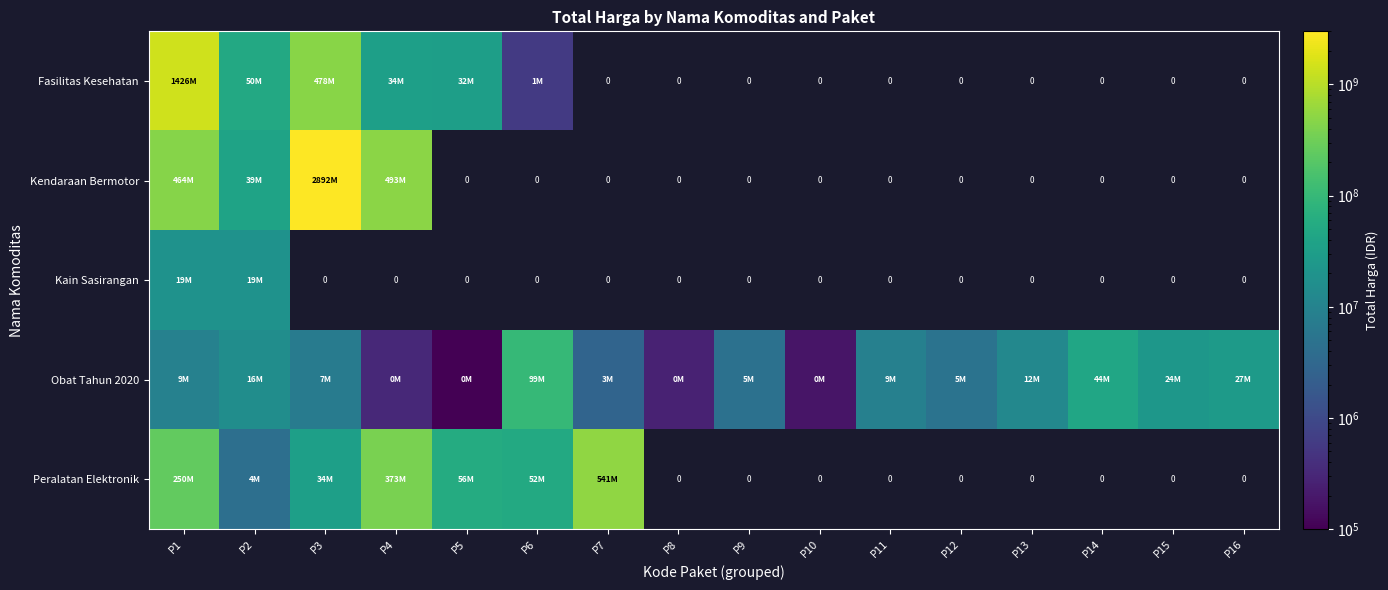

Which label corresponds to the largest value in the chart?

P3